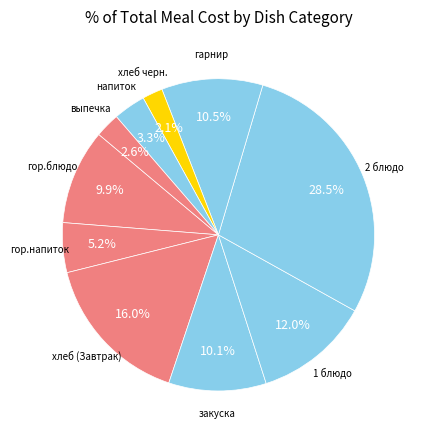

Combined, what portion of the pie is хлеб черн. and гор.блюдо?

12.0%